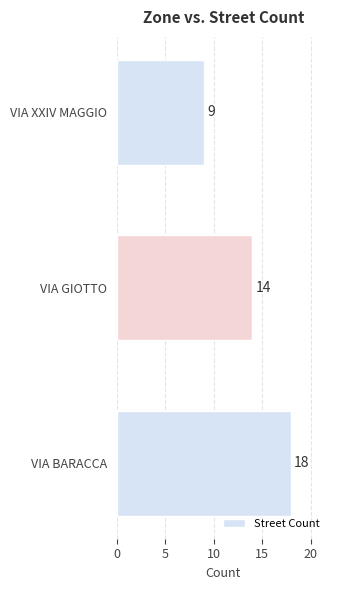

Reading bottom to top, what are all the values shown in this chart?

VIA BARACCA=18	VIA GIOTTO=14	VIA XXIV MAGGIO=9